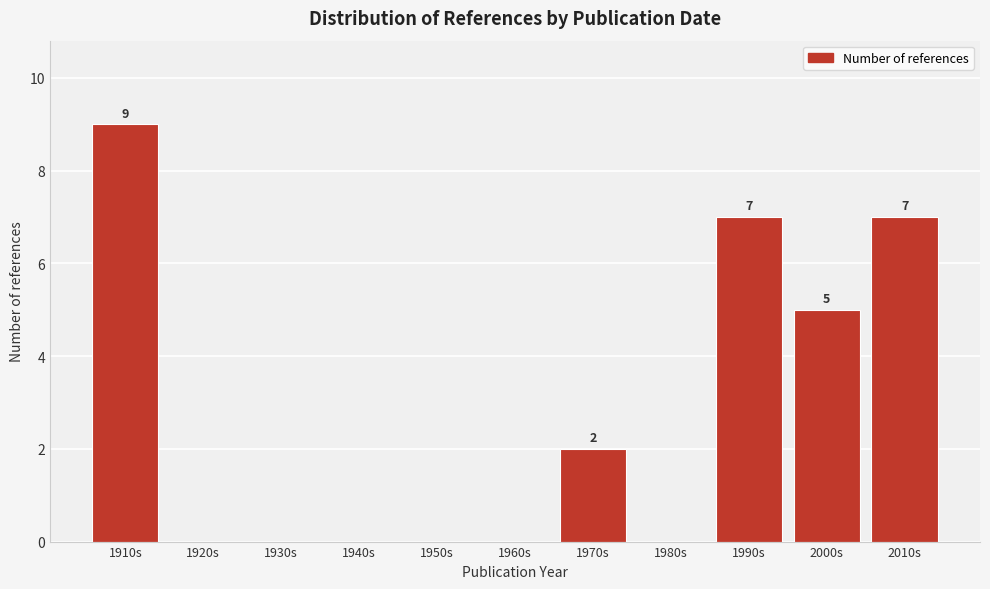

Reading left to right, what are all the values shown in this chart?

1910s=9	1920s=0	1930s=0	1940s=0	1950s=0	1960s=0	1970s=2	1980s=0	1990s=7	2000s=5	2010s=7